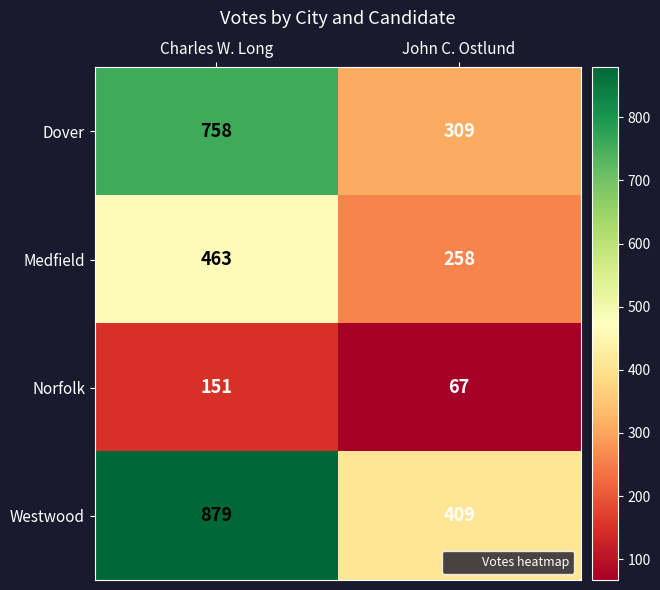

True or false: Norfolk has a value of 60 at Charles W. Long.

False